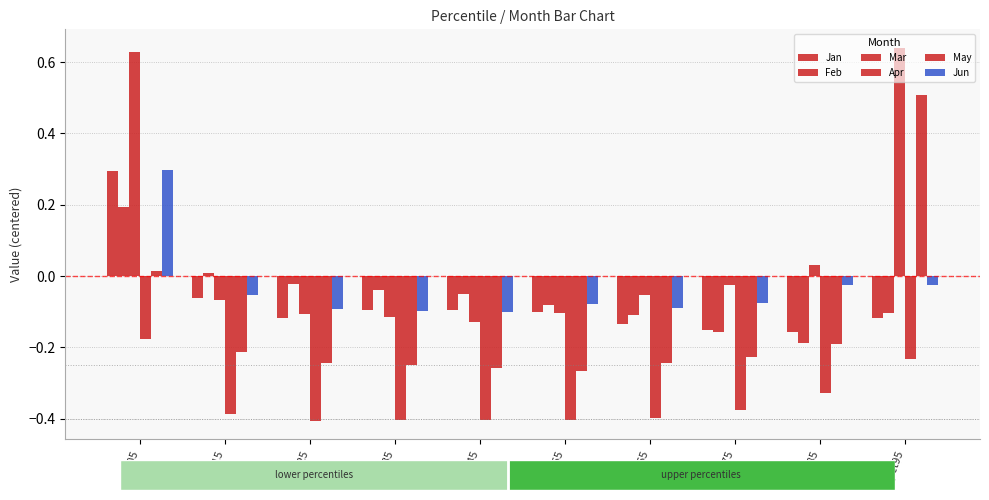

What is the value of the Jun bar at the 3rd from the left?

-0.1